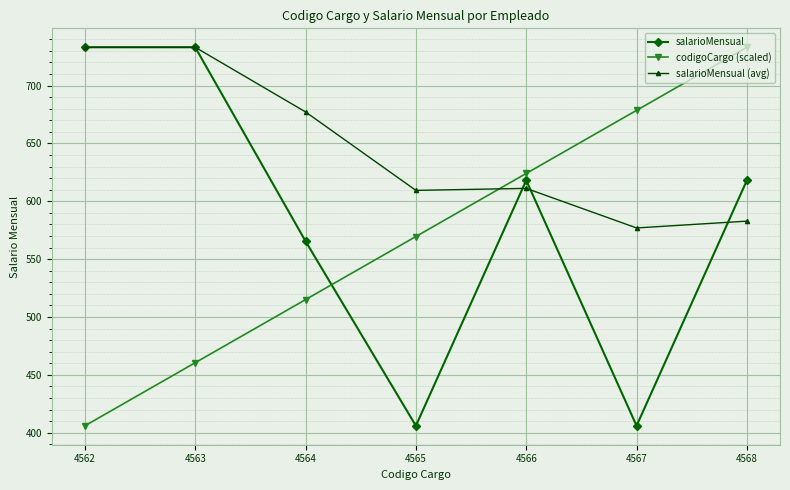

Which series has the largest total across all categories?

salarioMensual (avg)